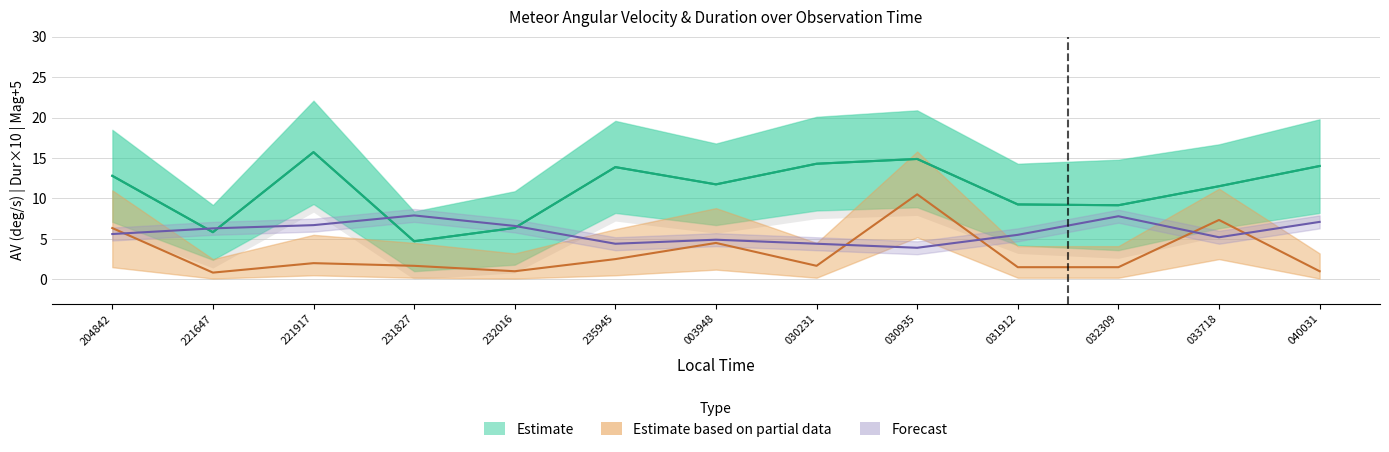

What is the sum of the values at 031912 and 221647?

15.1